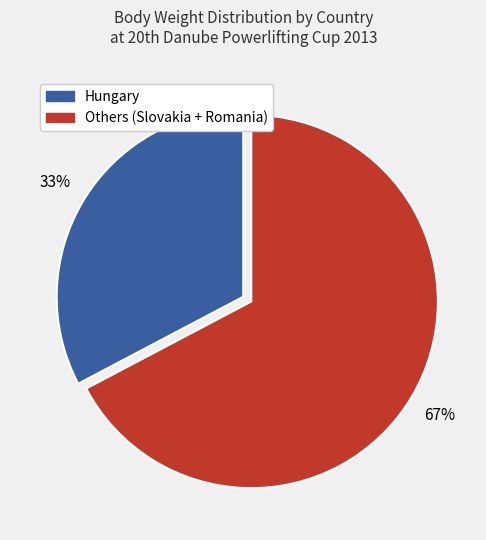

Is there a majority slice in this chart?

Yes